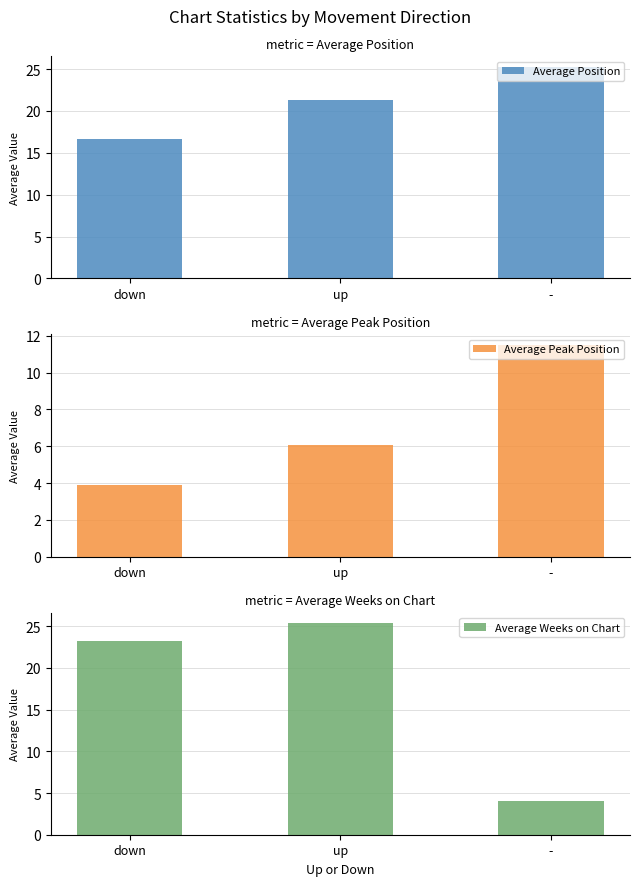

Which has a higher value, down or -?

-